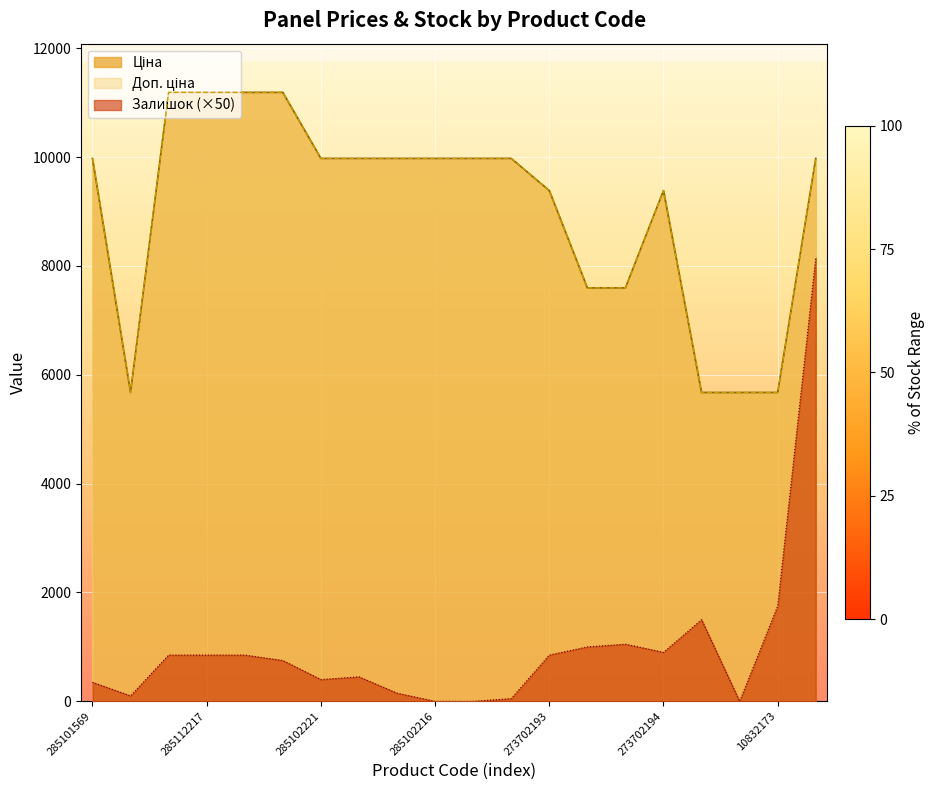

Reading left to right, transcribe all the data shown in this chart.

Ціна: 285101569=9975.0	10832185=5673.8	285112220=11188.2	285112217=11188.2	285111961=11188.2	285111912=11188.2	285102221=9975.0	285102219=9975.0	285102218=9975.0	285102216=9975.0	285102120=9975.0	285102044=9975.0	273702193=9384.0	247052181=7596.5	247052180=7596.5	273702194=9384.0	10831752=5673.8	10832174=5673.8	10832173=5673.8	272992170=9975.0
Доп. ціна: 285101569=9975.0	10832185=5673.8	285112220=11188.2	285112217=11188.2	285111961=11188.2	285111912=11188.2	285102221=9975.0	285102219=9975.0	285102218=9975.0	285102216=9975.0	285102120=9975.0	285102044=9975.0	273702193=9384.0	247052181=7596.5	247052180=7596.5	273702194=9384.0	10831752=5673.8	10832174=5673.8	10832173=5673.8	272992170=9975.0
Залишок: 285101569=350.0	10832185=100.0	285112220=850.0	285112217=850.0	285111961=850.0	285111912=750.0	285102221=400.0	285102219=450.0	285102218=150.0	285102216=0.0	285102120=0.0	285102044=50.0	273702193=850.0	247052181=1000.0	247052180=1050.0	273702194=900.0	10831752=1500.0	10832174=0.0	10832173=1750.0	272992170=8150.0